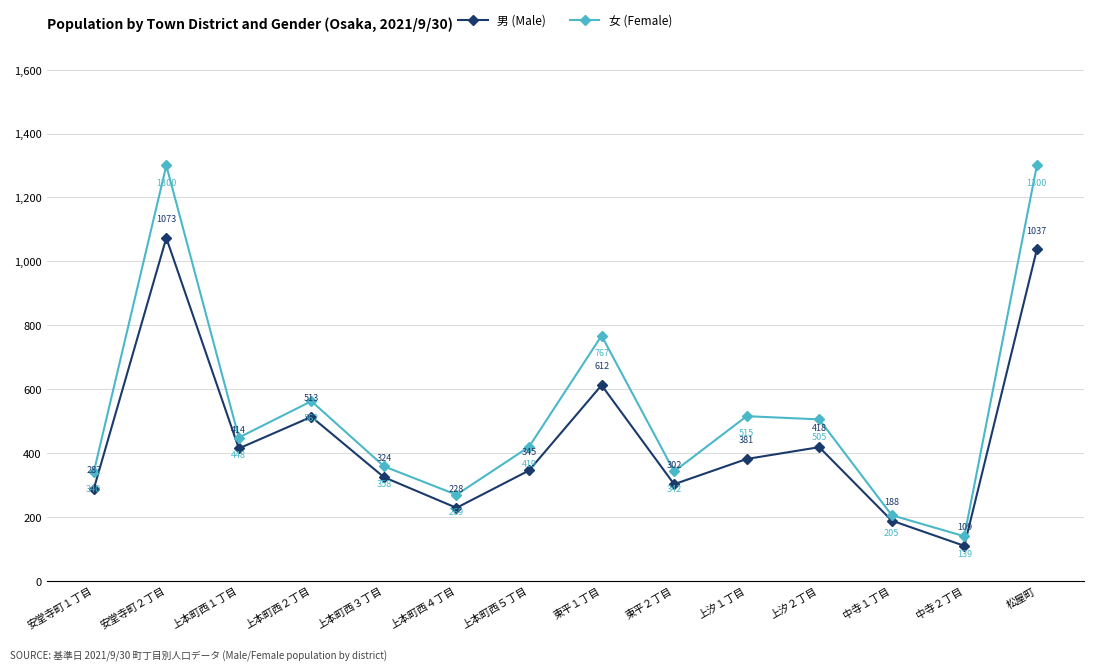

Which series has the largest total across all categories?

女 (Female)